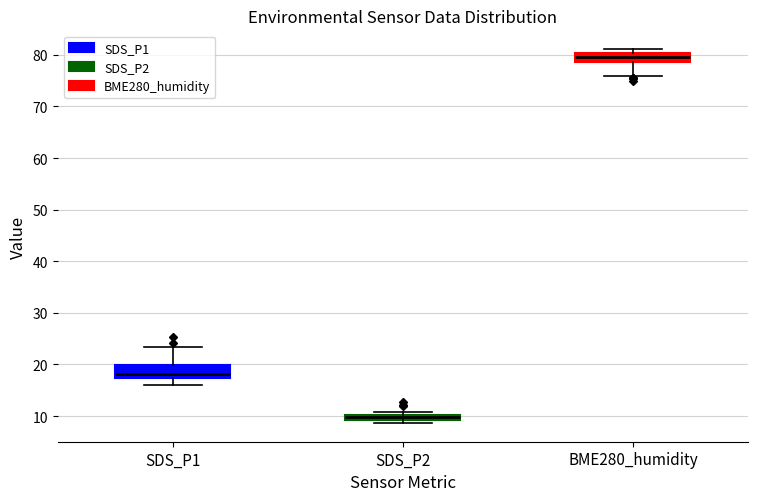

Which box has the highest median line?

BME280_humidity